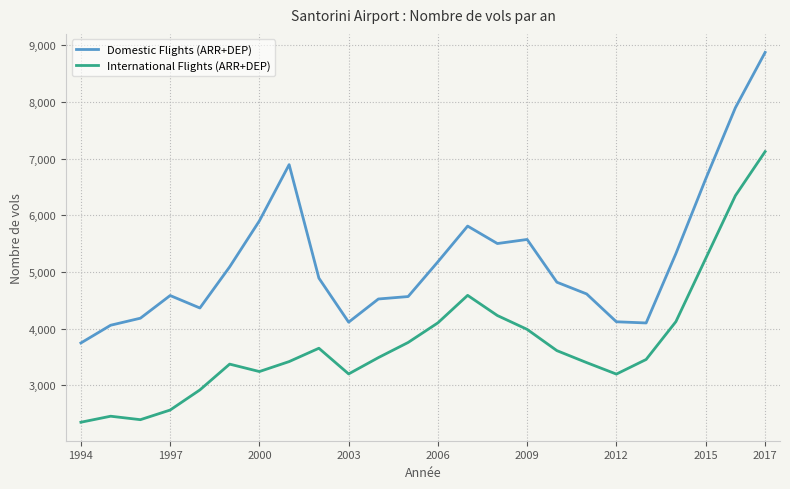

How many lines are shown in the chart?

2